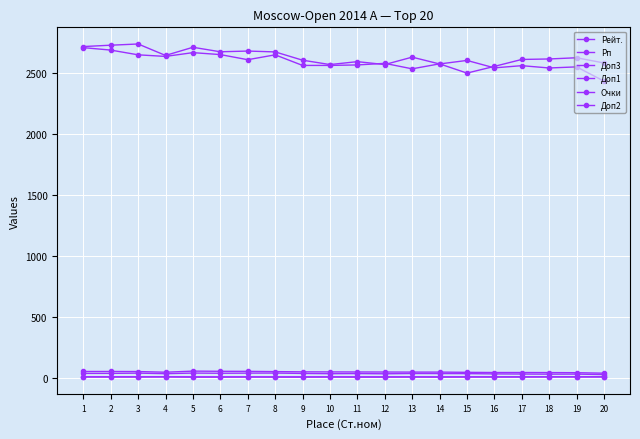

How many data points does each series have?

20